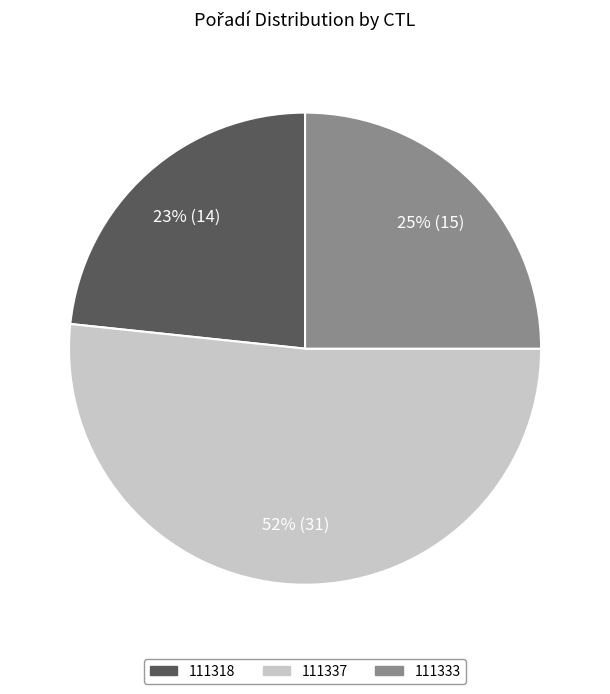

Between 111333 and 111318, which is larger?

111333